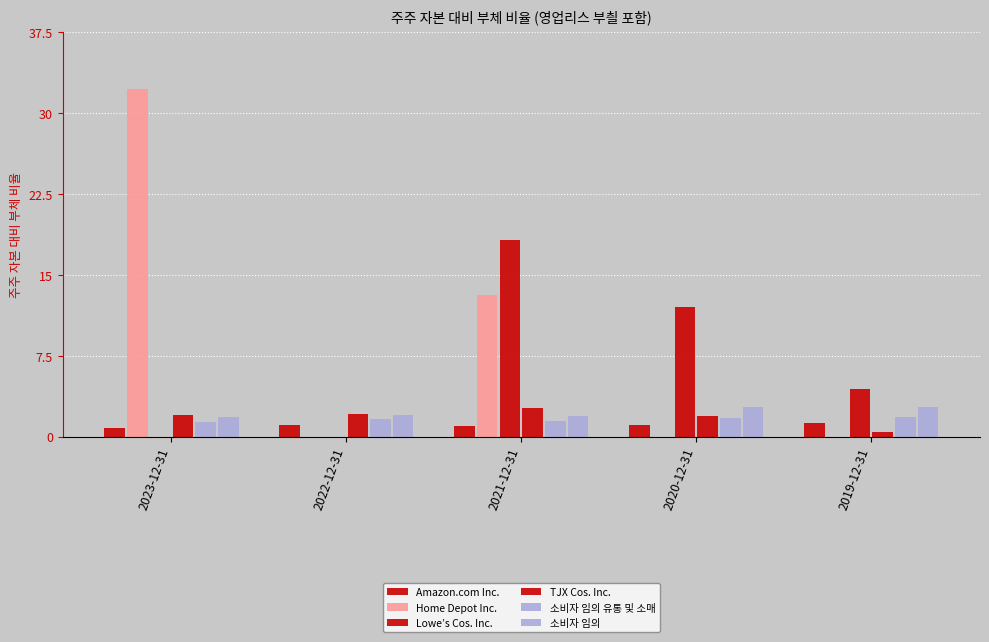

Is it true that TJX Cos. Inc. equals 0.8 at 2019-12-31?

False